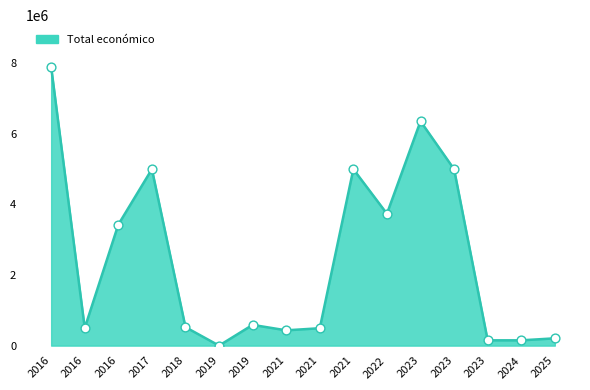

Between 2023 and 2025, which is larger?

2023